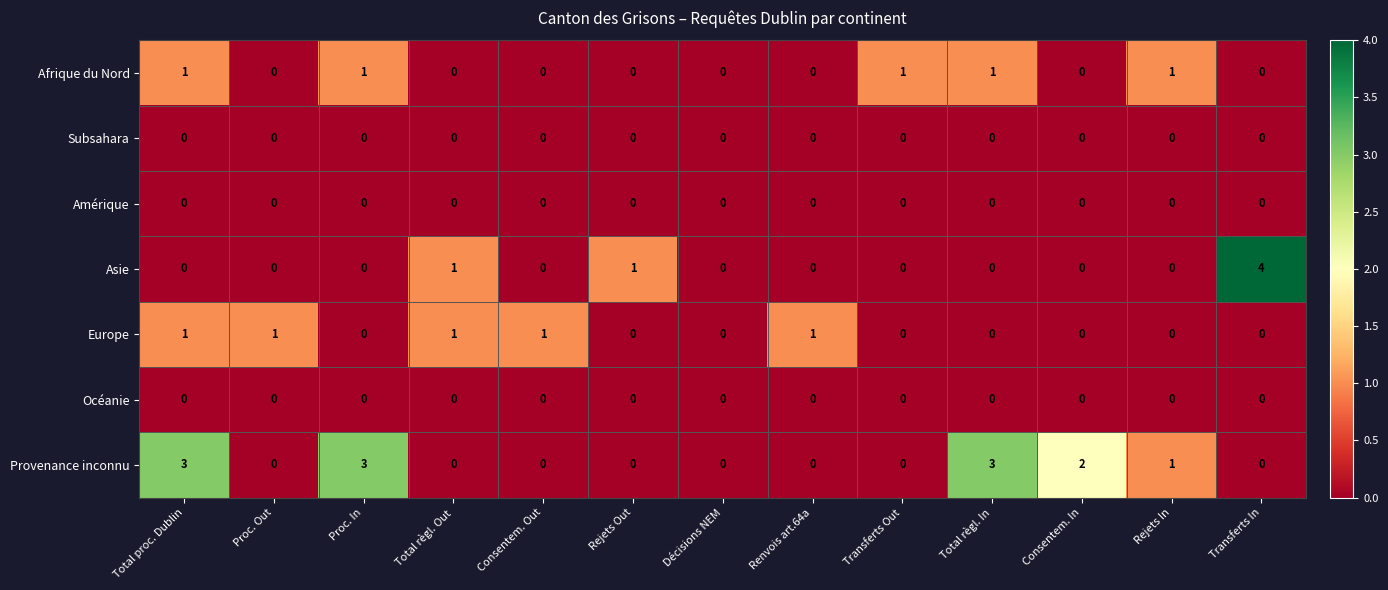

What is the sum of all Provenance inconnu values?

12